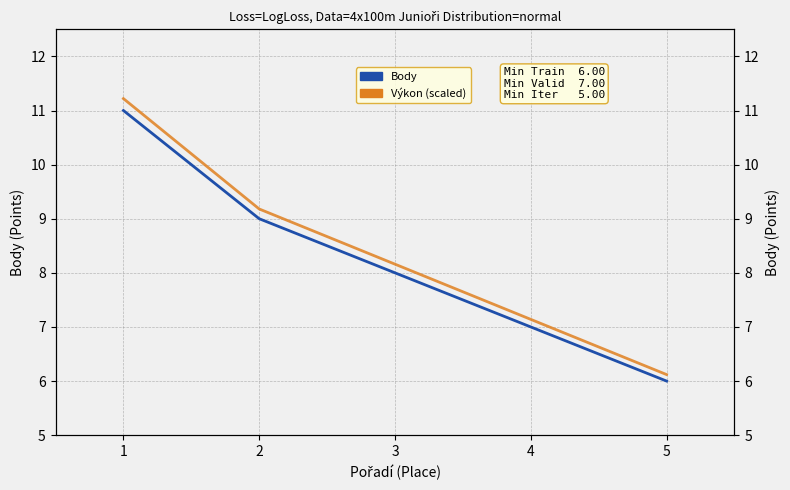

How many Body values are between 7 and 9?

3